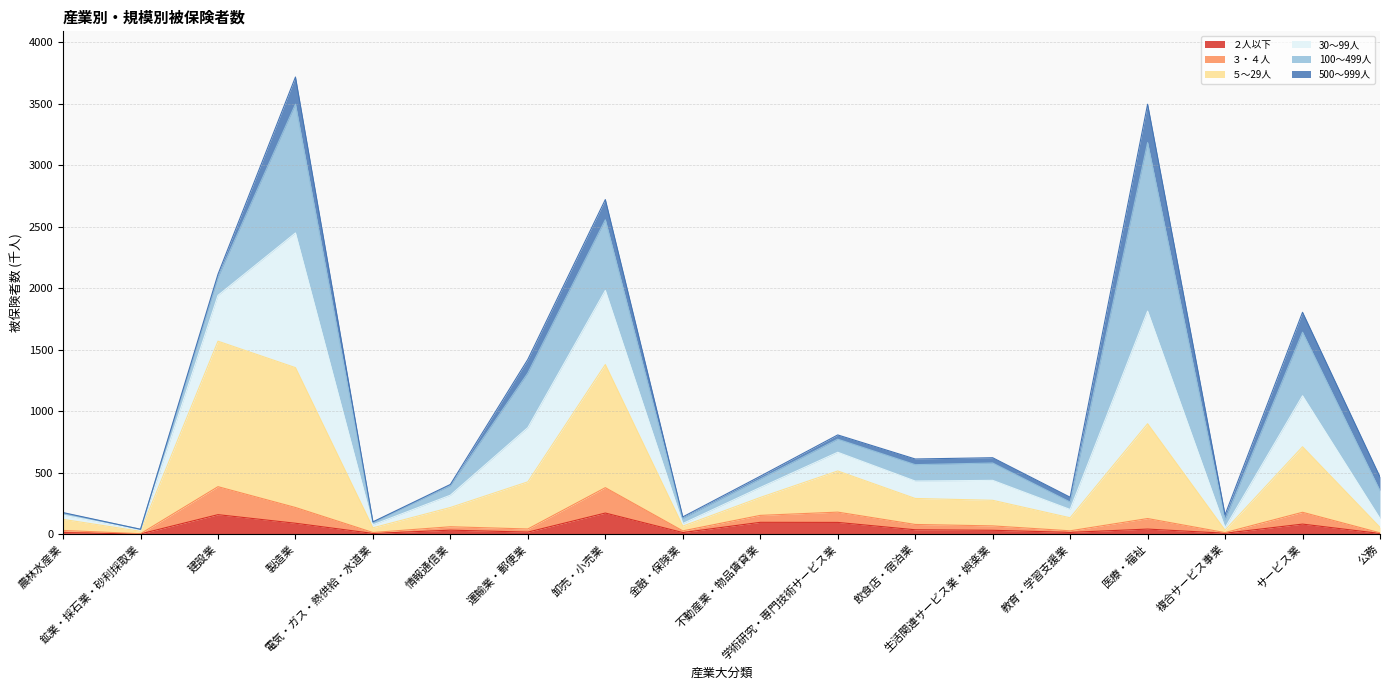

True or false: 30～99人 and ２人以下 intersect in this chart.

False